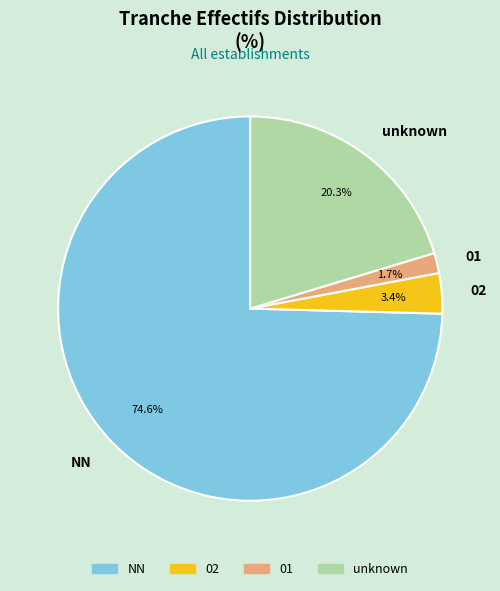

Does any single category account for the majority?

Yes